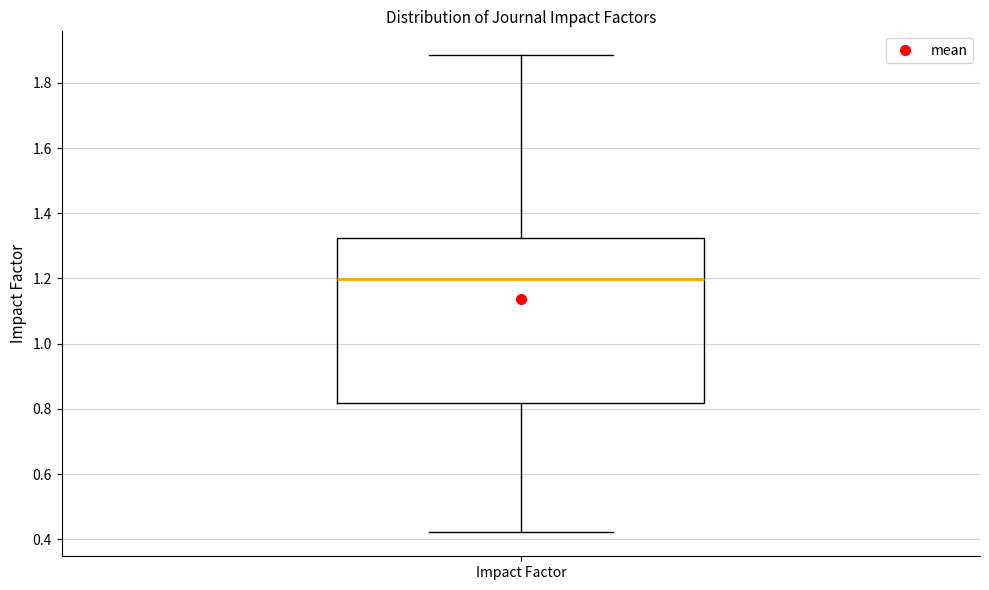

Transcribe this box plot: give where the median line is, the range the box spans, and where the two whiskers end, as read against the y-axis. The values are not printed on the chart, so give them approximately, as read against the axis.

median 1.20, box 0.82 to 1.32, whiskers 0.42 to 1.88